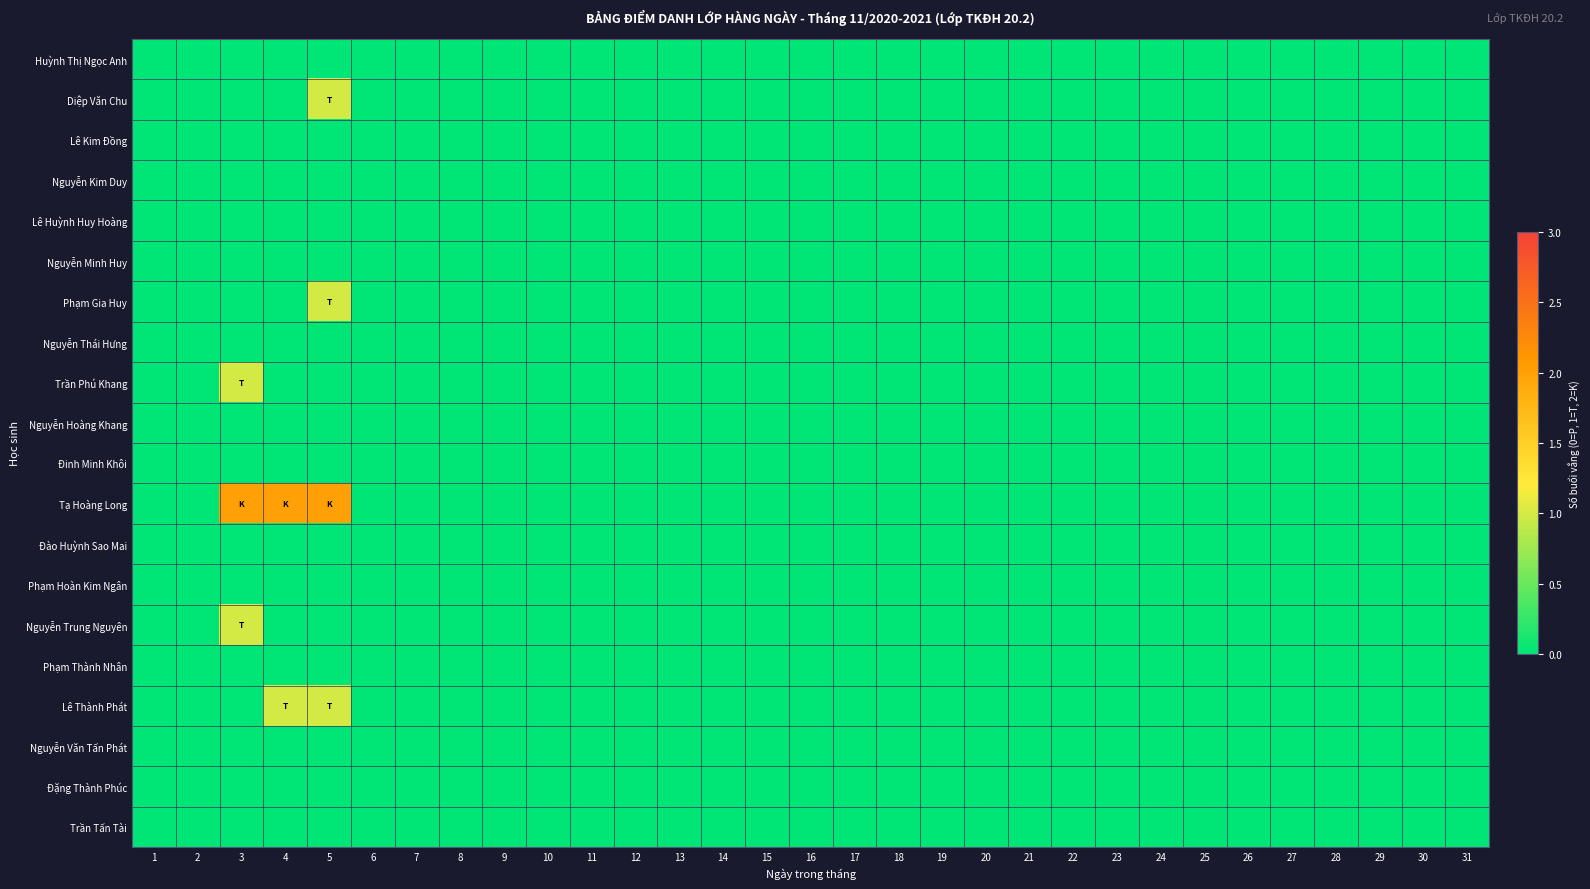

How many distinct data groups are displayed?

20